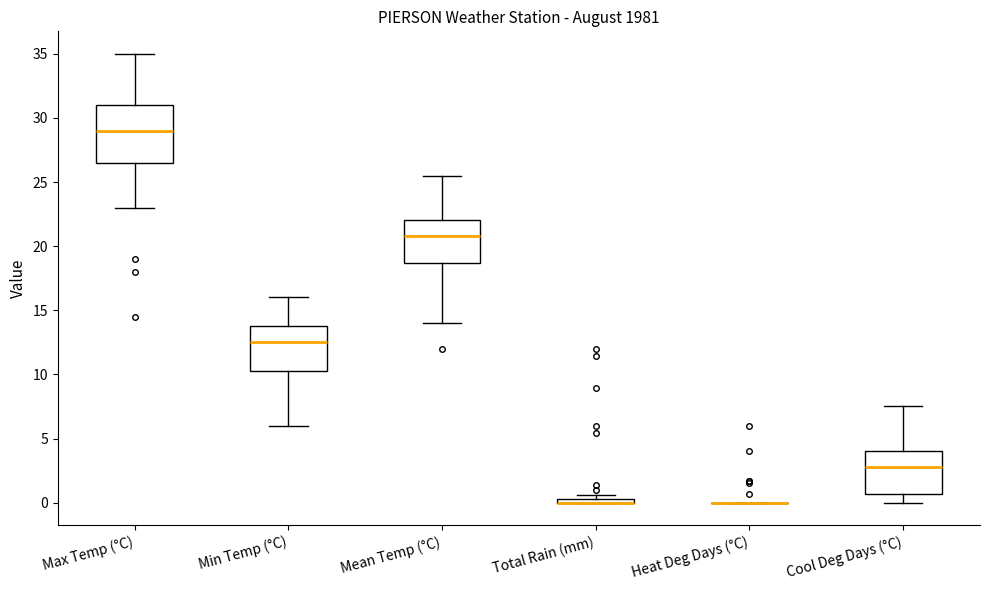

Comparing the boxes themselves (not the whiskers), which one is the tallest?

Max Temp (°C)